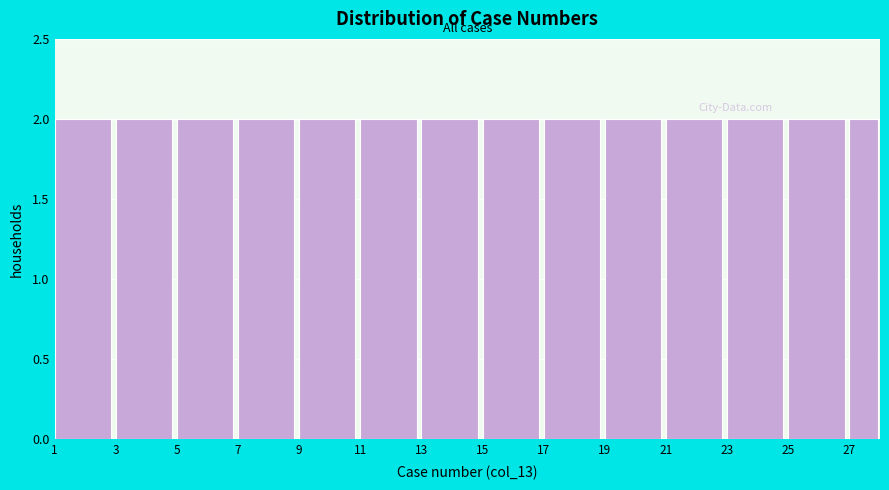

Reading left to right, list every bar in this chart as the range it spans on the x-axis followed by its height. The values are not printed on the chart, so give them approximately, as read against the axis.

1 to 3: 2
3 to 5: 2
5 to 7: 2
7 to 9: 2
9 to 11: 2
11 to 13: 2
13 to 15: 2
15 to 17: 2
17 to 19: 2
19 to 21: 2
21 to 23: 2
23 to 25: 2
25 to 27: 2
27 to 28: 2